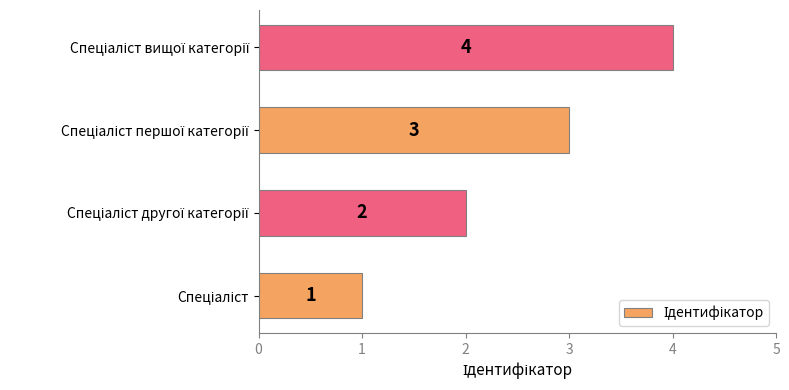

How many values are between 2 and 4?

3